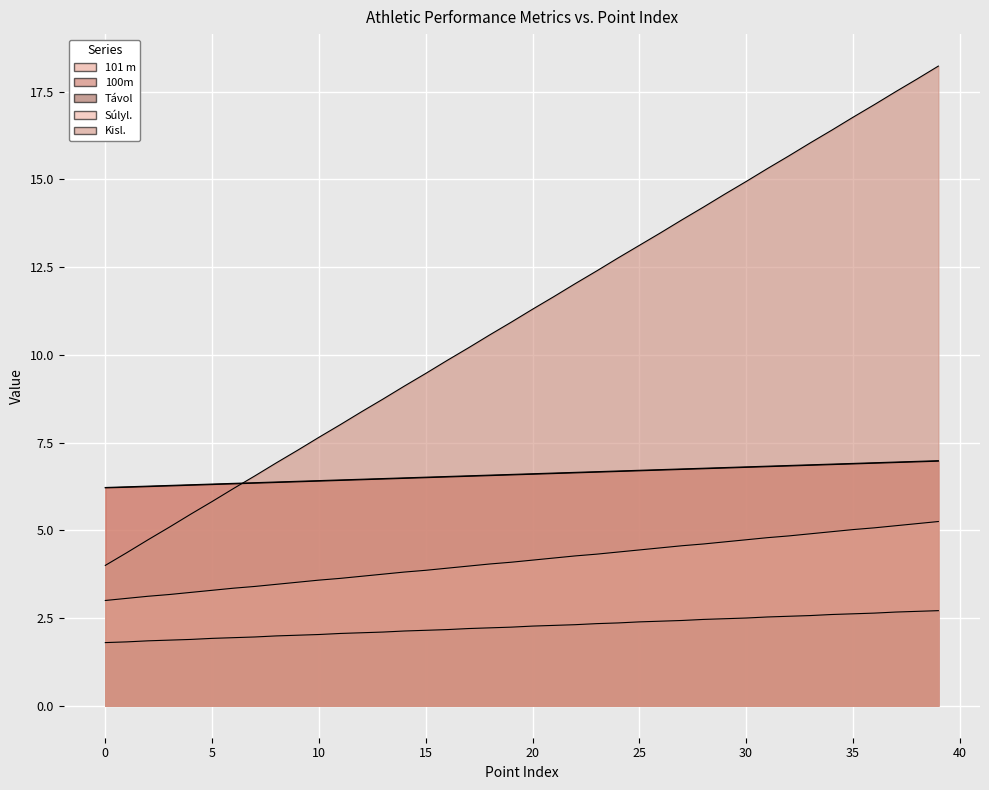

Rank the series at 5 from lowest to highest value.

Távol, Súlyl., Kisl., 101 m, 100m